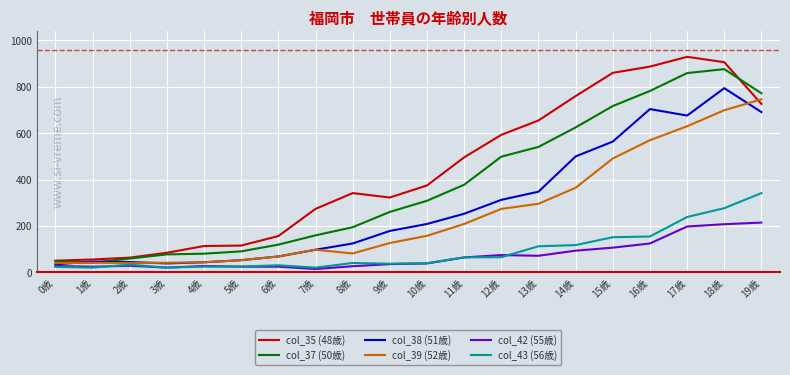

What is the difference between the col_42 (55歳) values at 10歳 and 4歳?

11